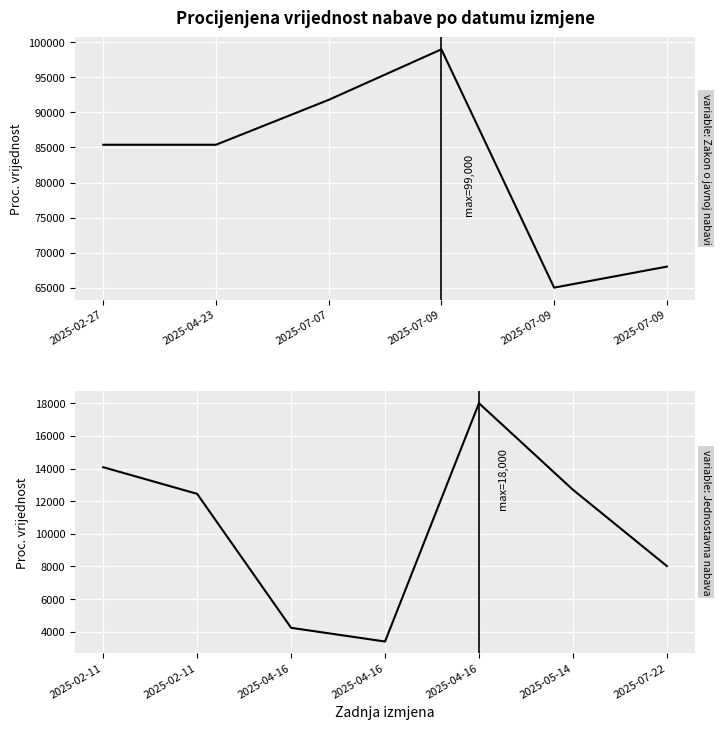

Does the chart display data point markers on the line(s)?

No